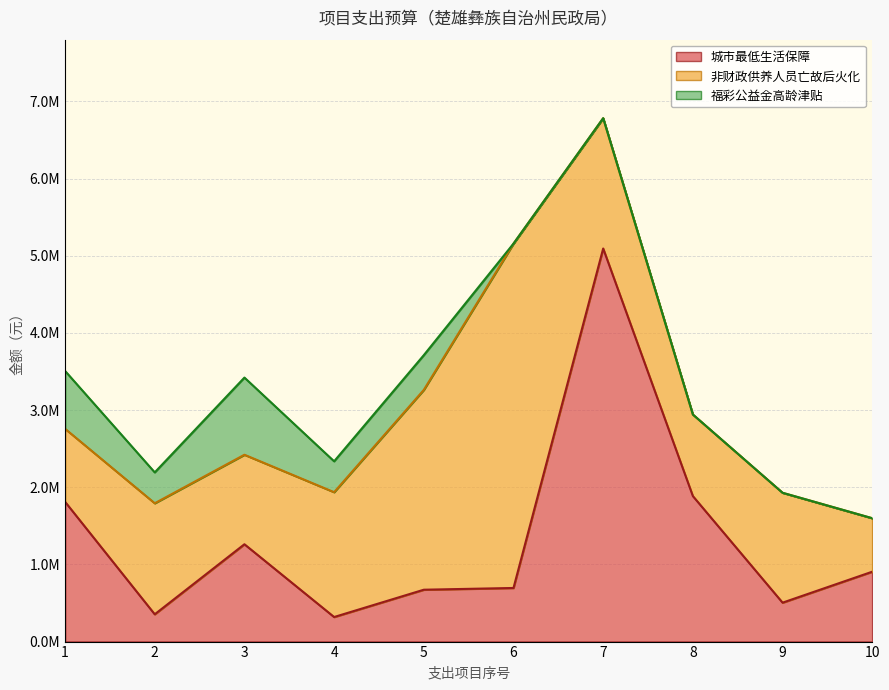

What is the average value of the 非财政供养人员亡故后火化 series?

1707900